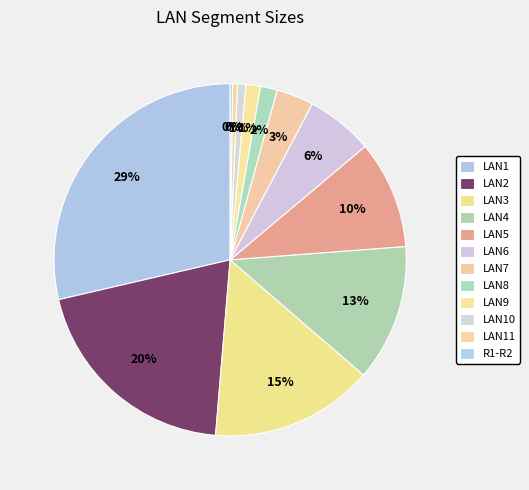

How many segments does this pie chart have?

12